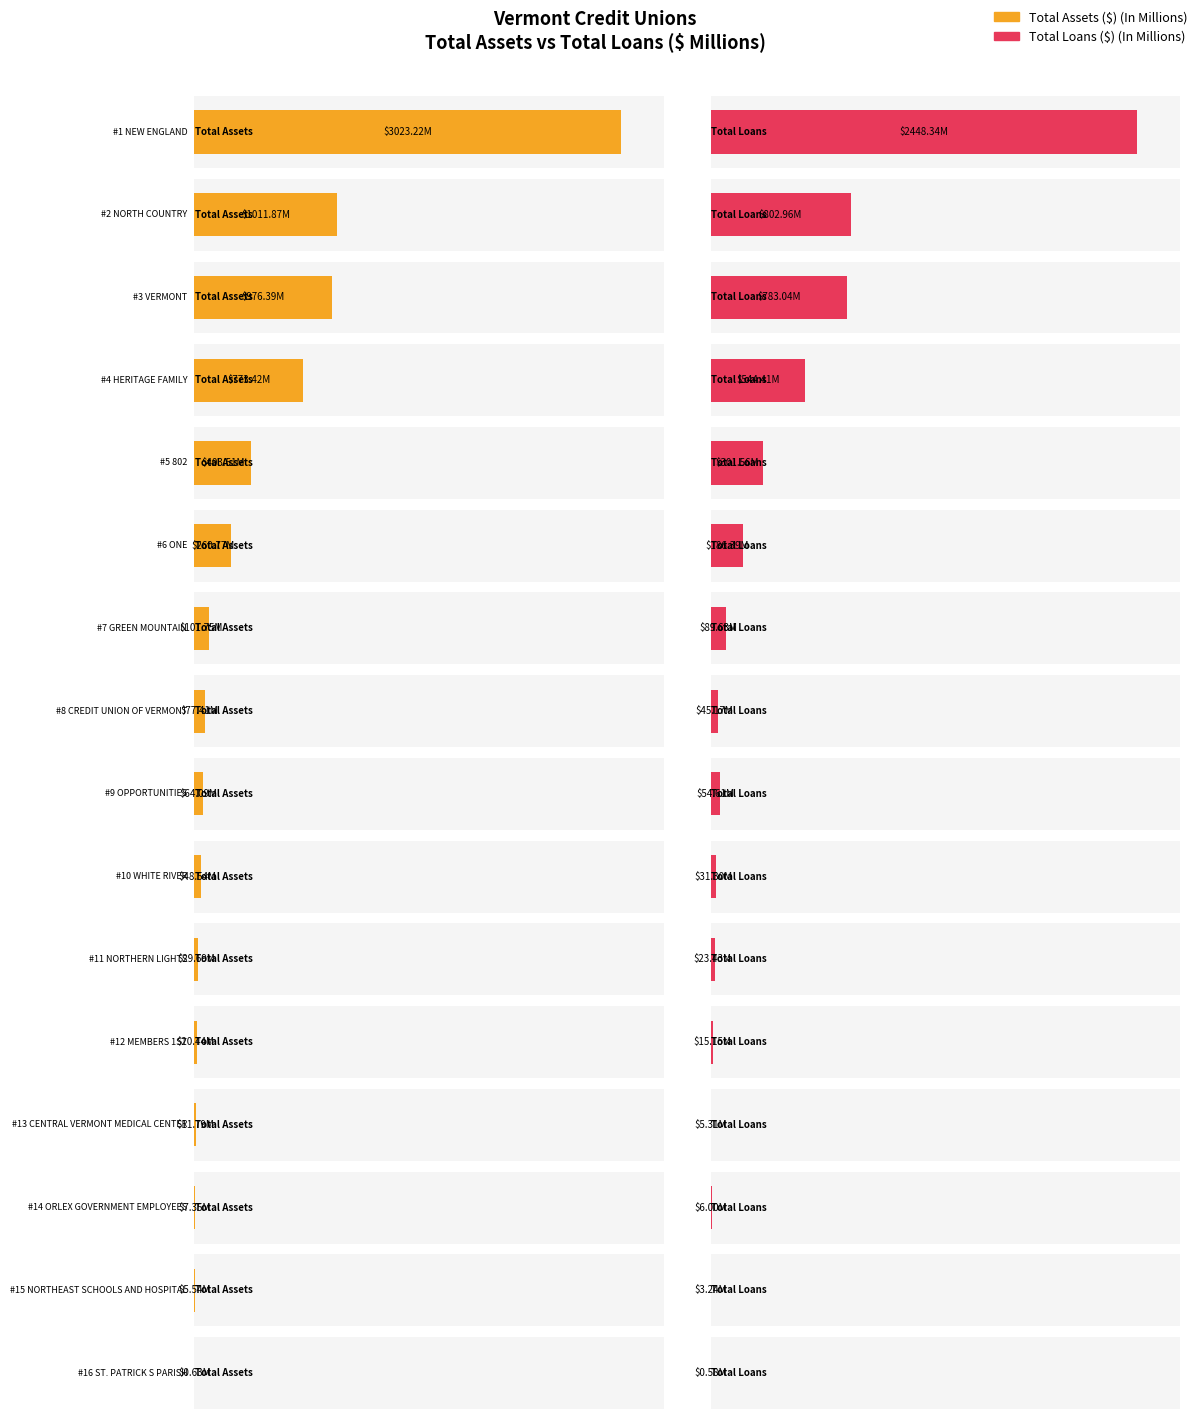

Which category has the highest value in the Total Loans ($) (In Millions) series?

NEW ENGLAND